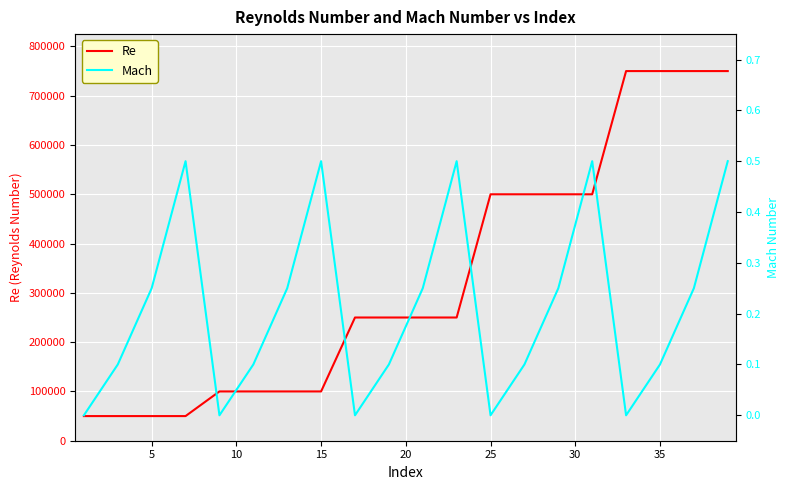

True or false: Re and Mach intersect in this chart.

False